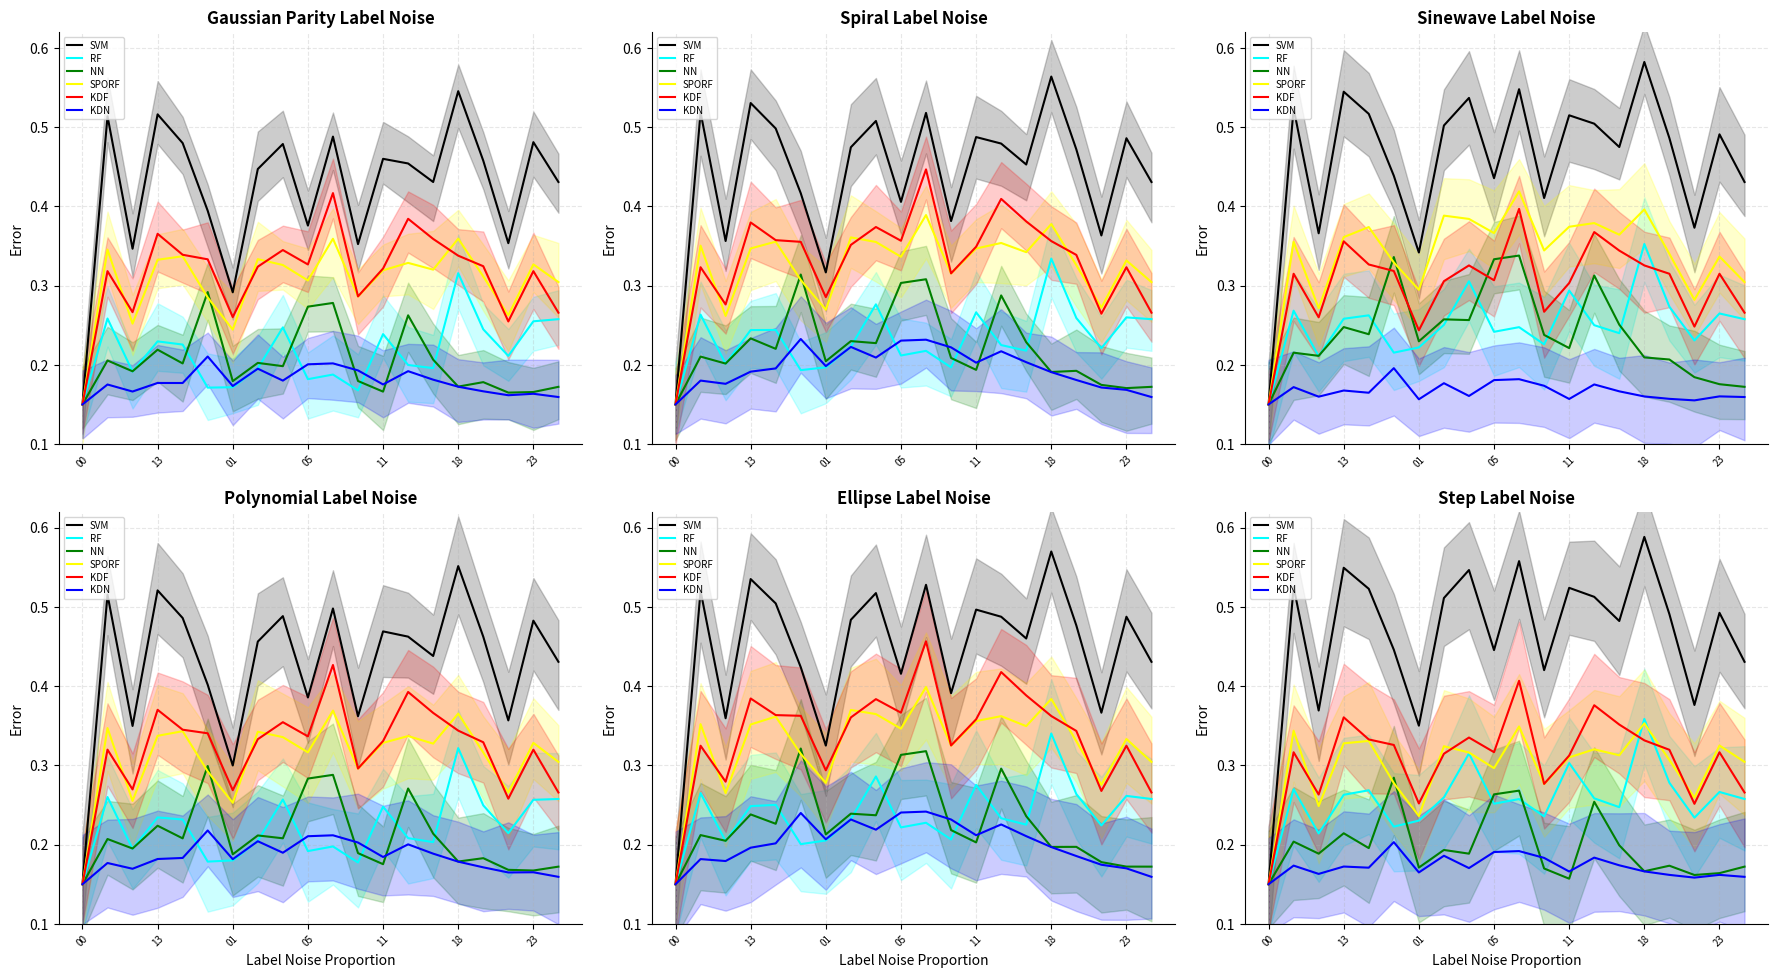

What is the greatest value displayed?

0.6